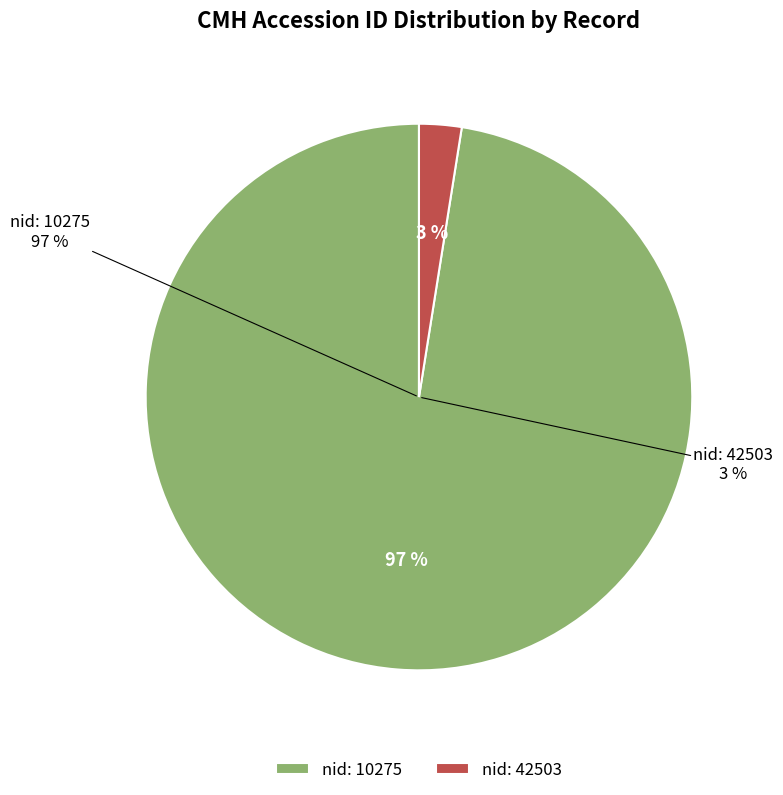

To the nearest percent, what portion does nid: 10275 represent?

97%